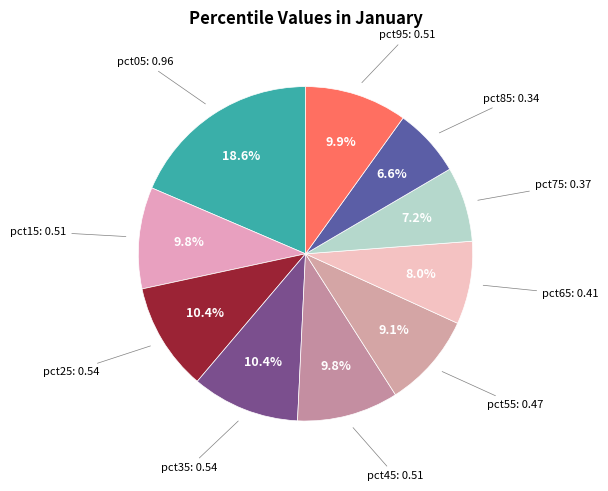

Does any single category account for the majority?

No